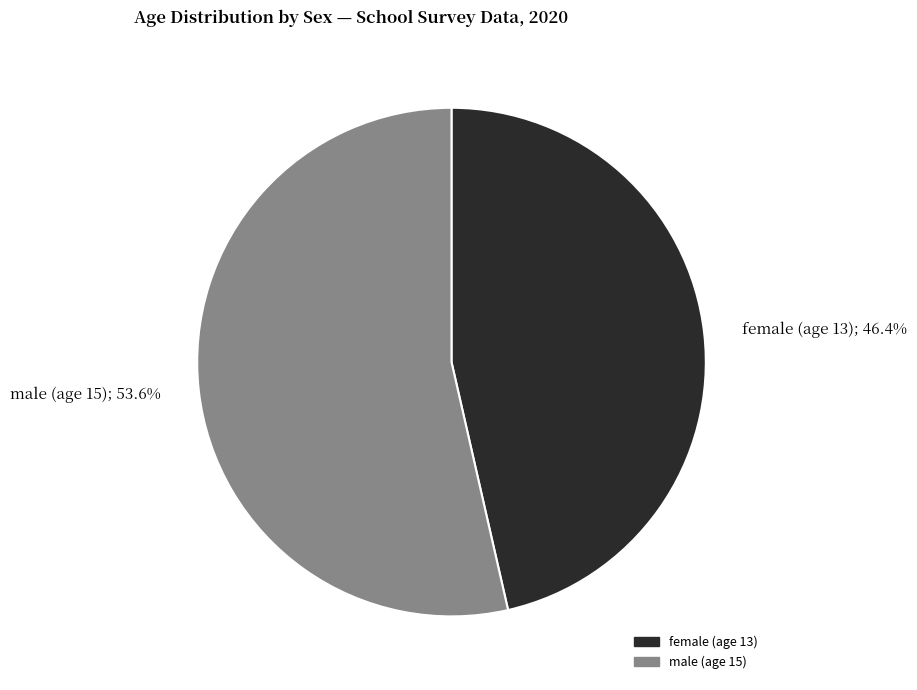

What is the largest slice in the pie chart?

male (age 15)